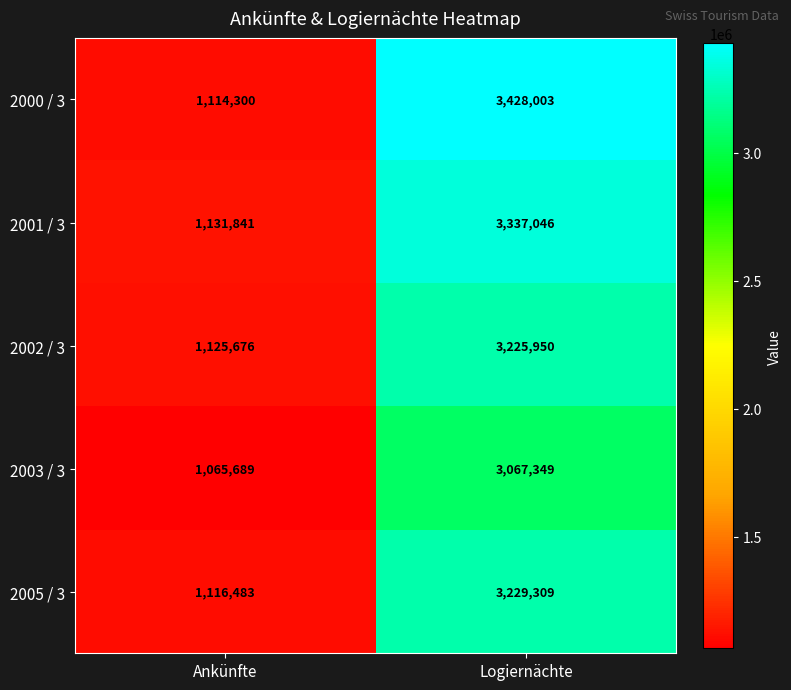

Is it true that 2003 / 3 equals 406553 at Ankünfte?

False